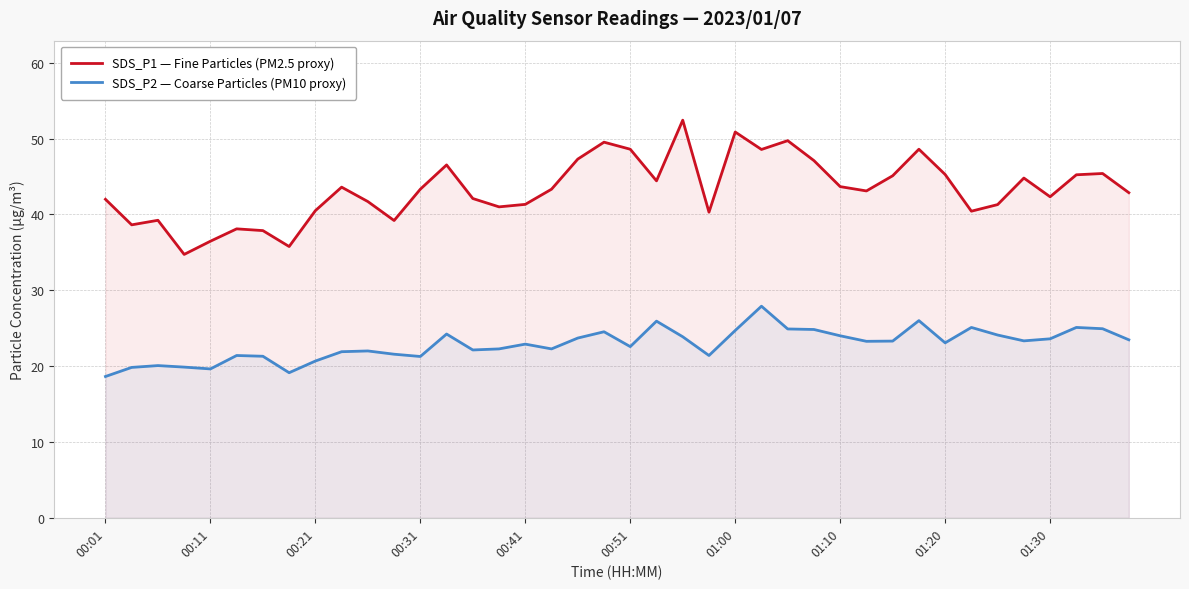

What is the maximum value shown in the chart?

52.4